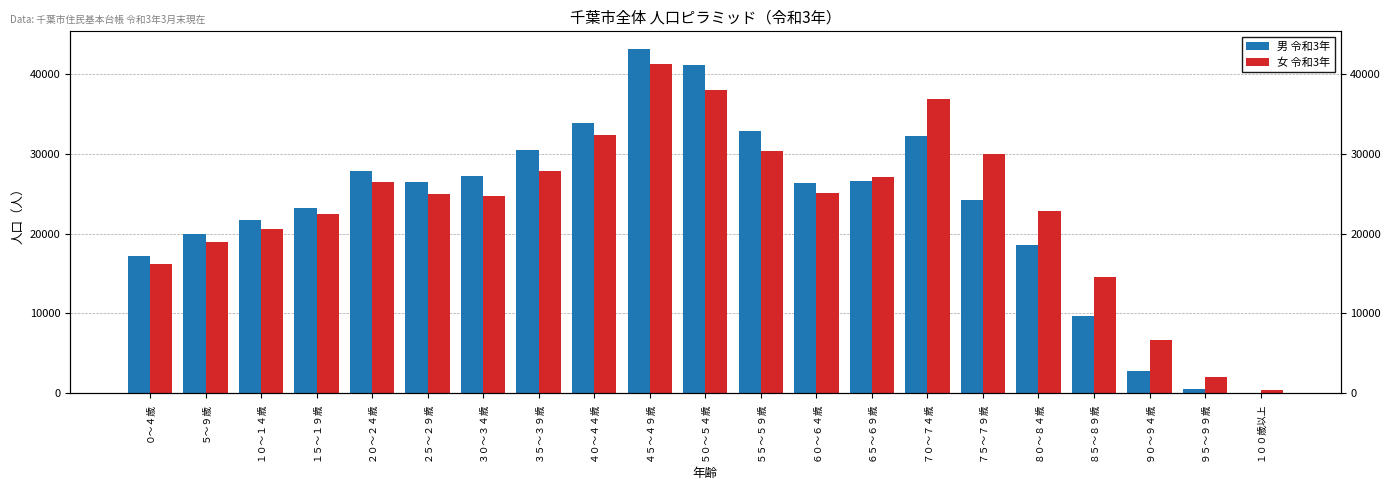

True or false: 男 令和3年 has a value of 23219 at １５～１９歳.

True